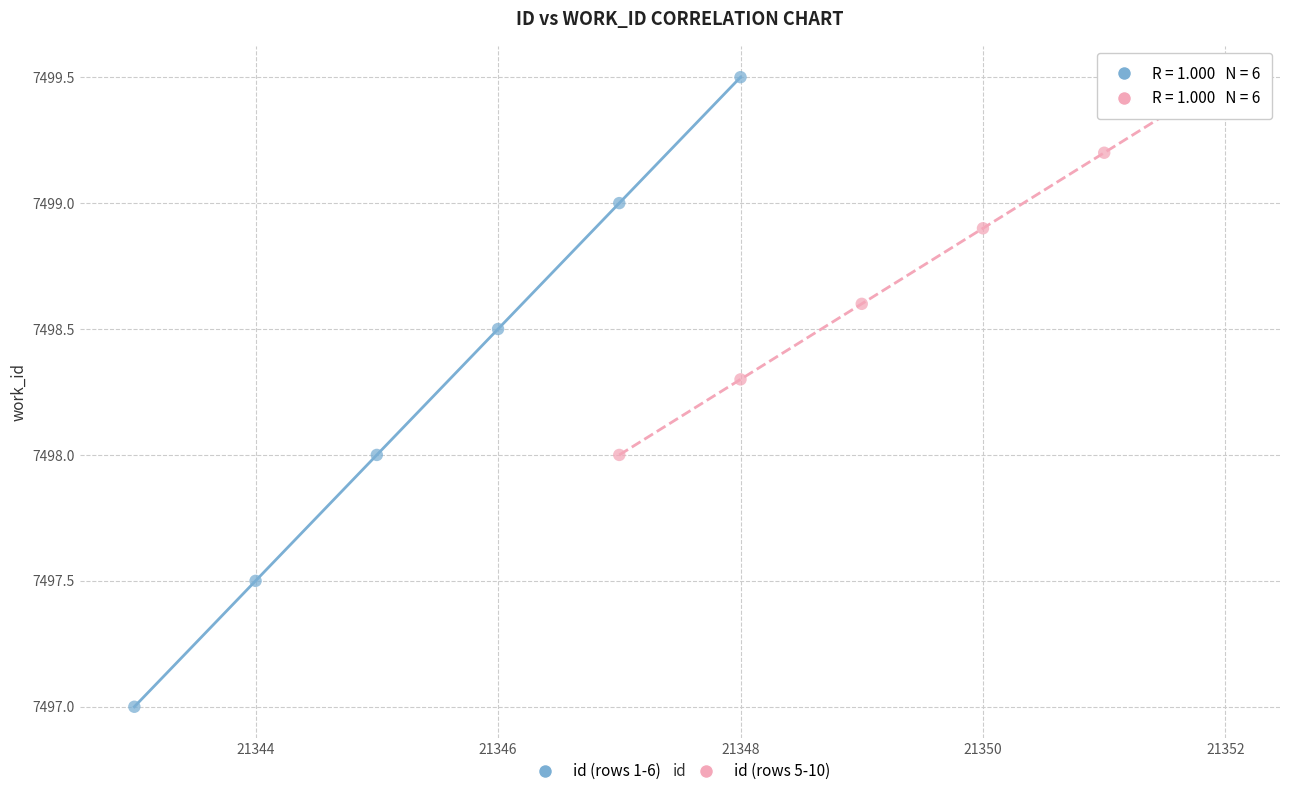

Which series contains the lowest Y value?

id (rows 1-6)